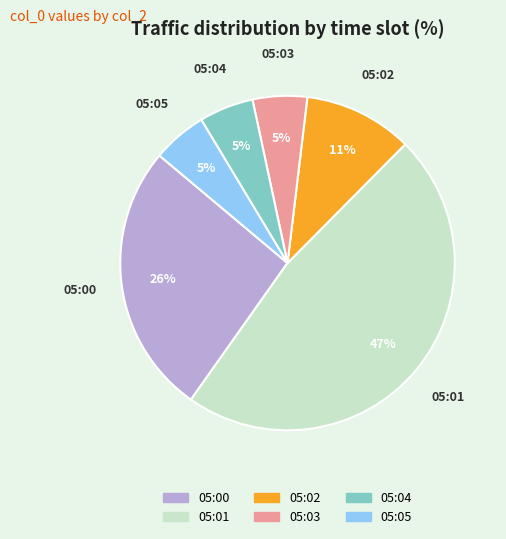

Is the sum of 05:05 and 05:03 greater than half?

No